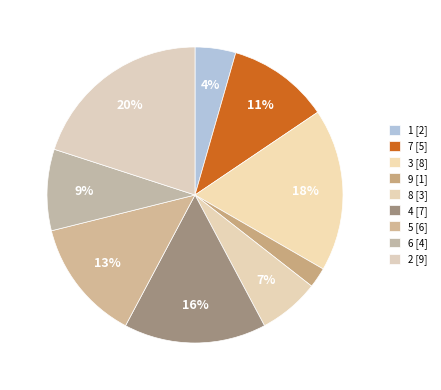

Is there a majority slice in this chart?

No